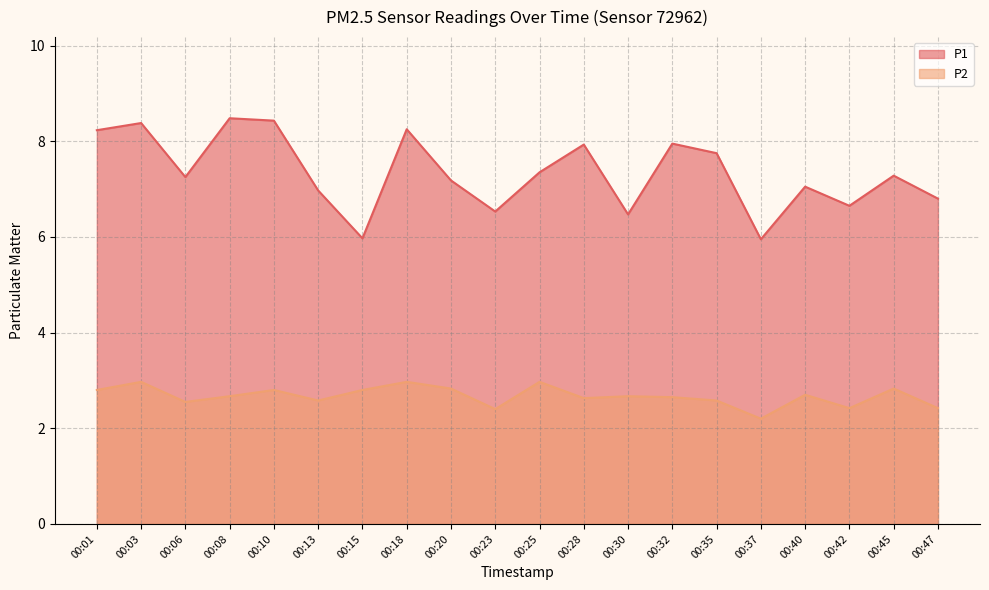

True or false: P2 has a value of 2.6 at 00:28.

True